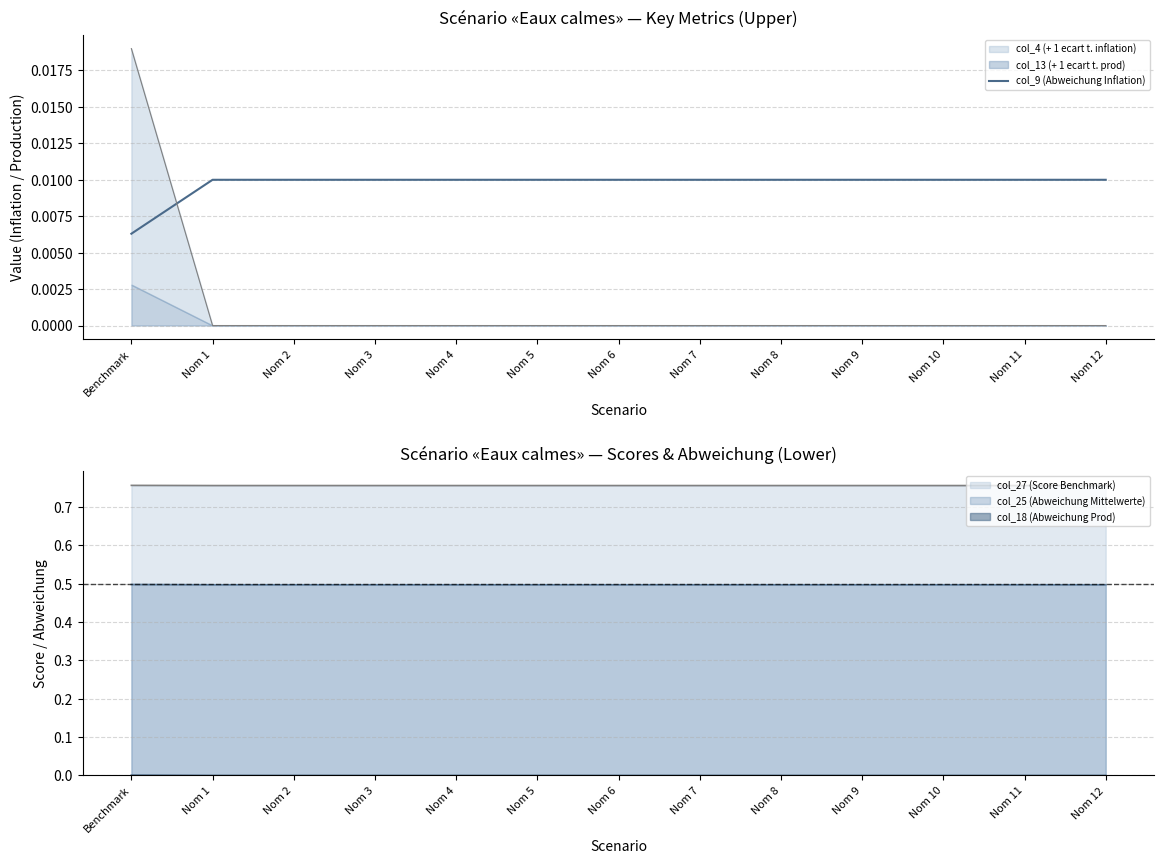

Count the number of categories in the chart.

13